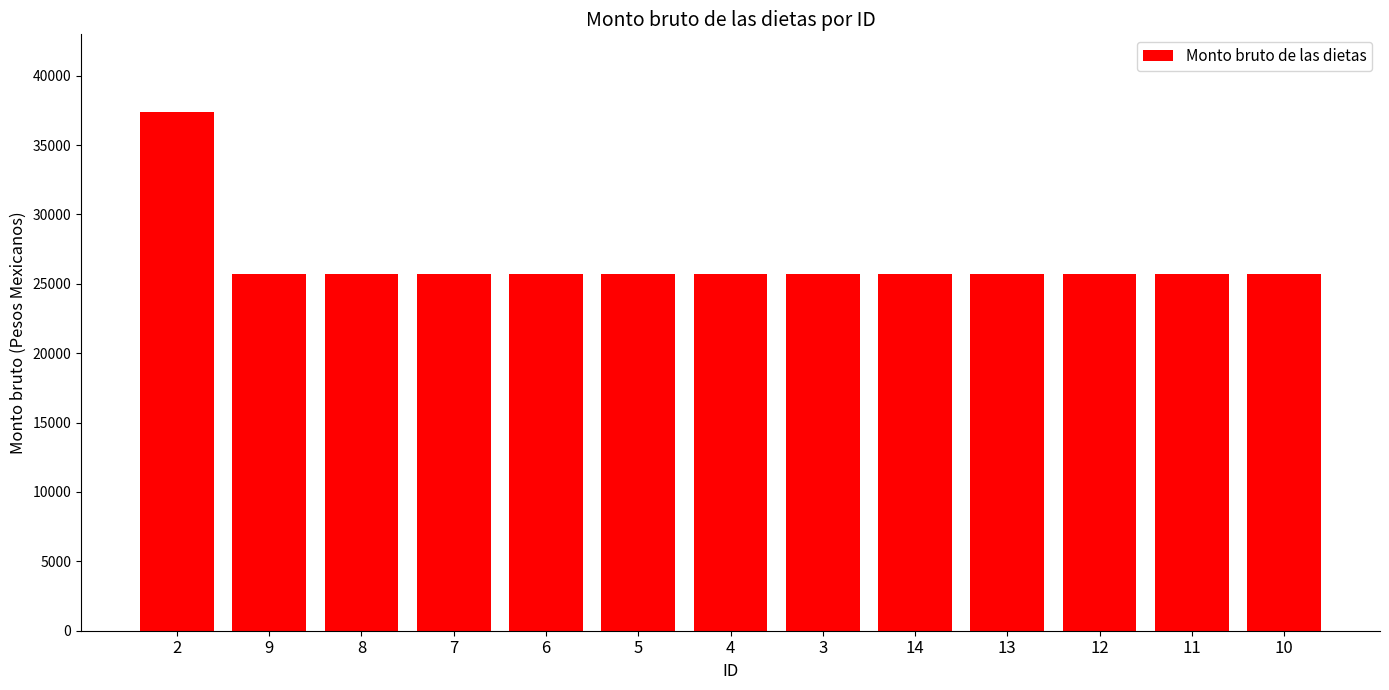

What position from the right is 5?

8